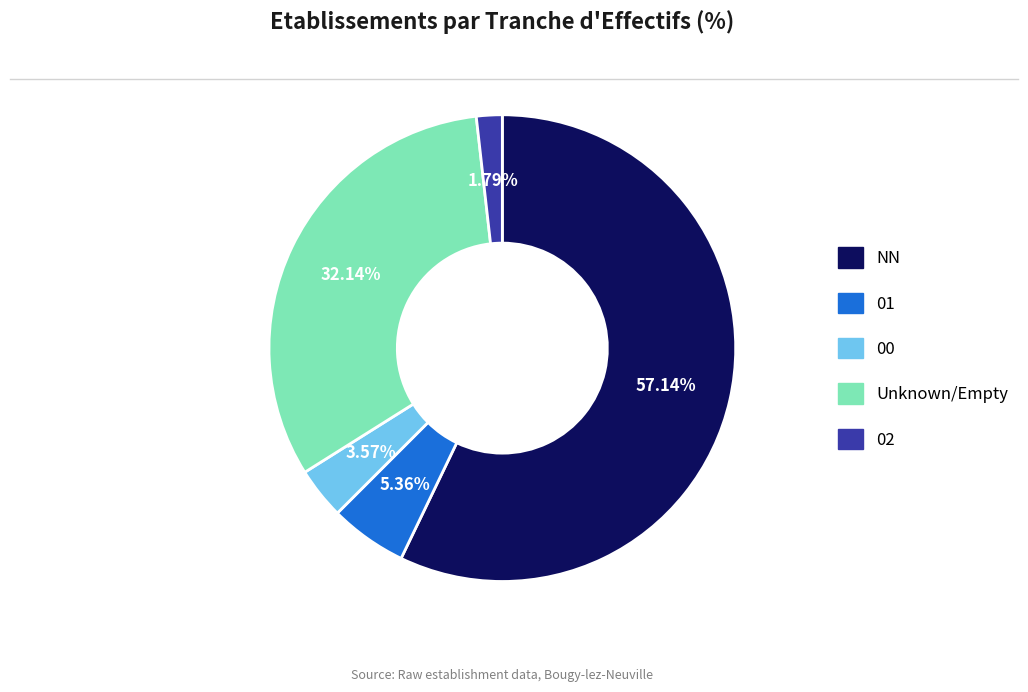

Approximately how many times larger is the value at NN compared to 00?

16.0